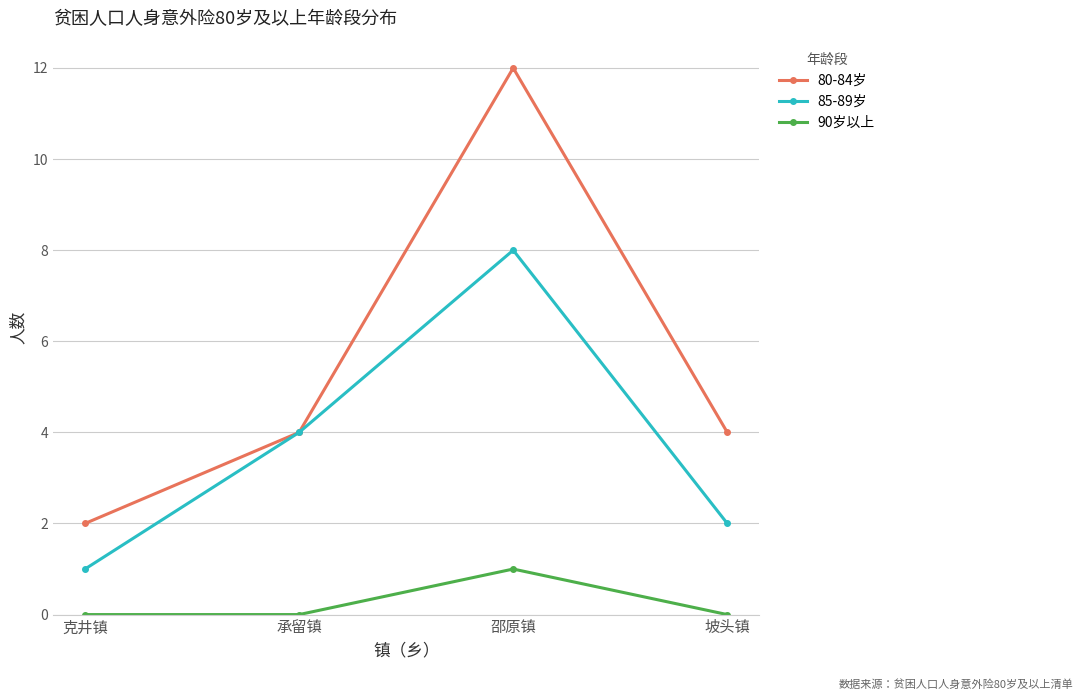

Which series changed the most between 克井镇 and 坡头镇?

80-84岁